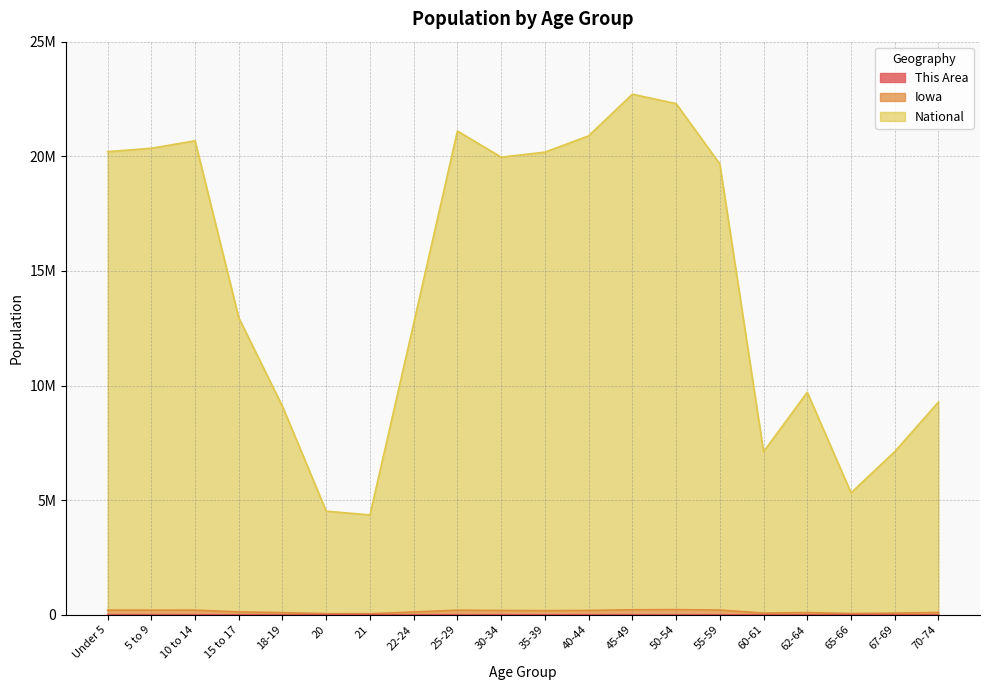

At which category does This Area reach its first local valley?

20